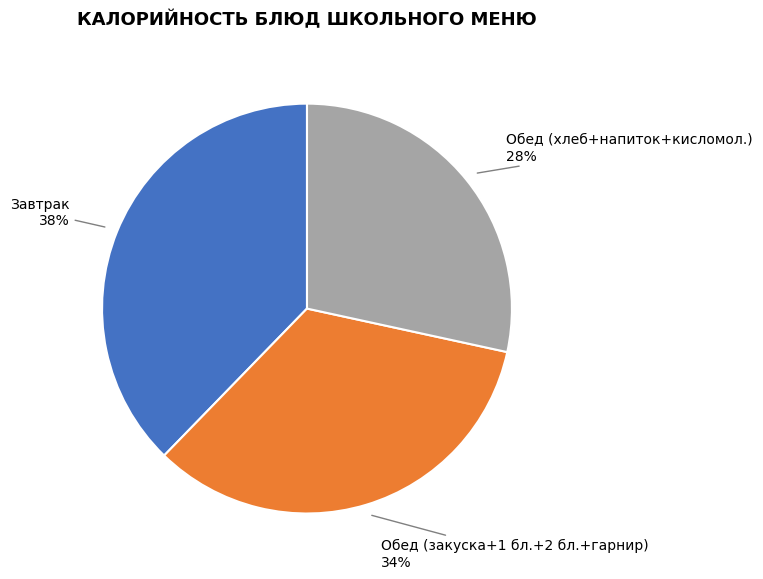

Does any single category account for the majority?

No